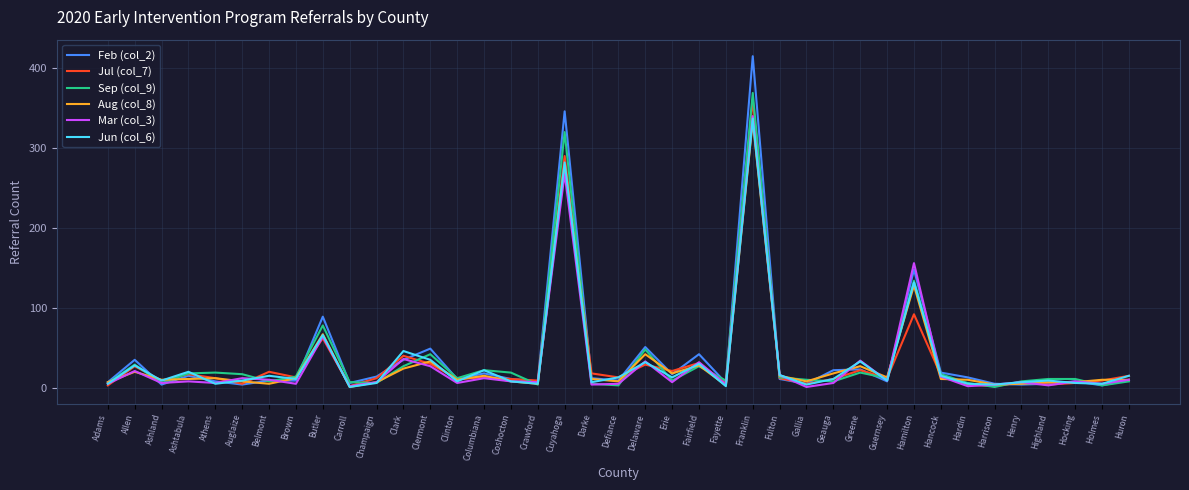

True or false: Aug (col_8) has a value of 10 at Ashland.

True